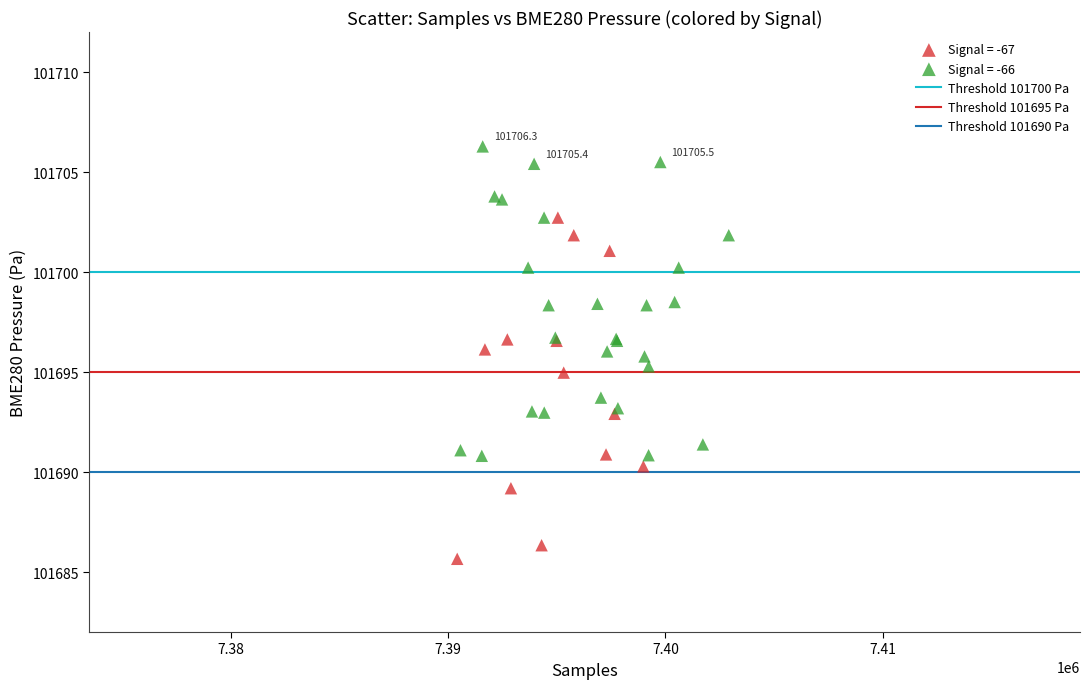

Which series contains the highest Y value?

Signal = -66